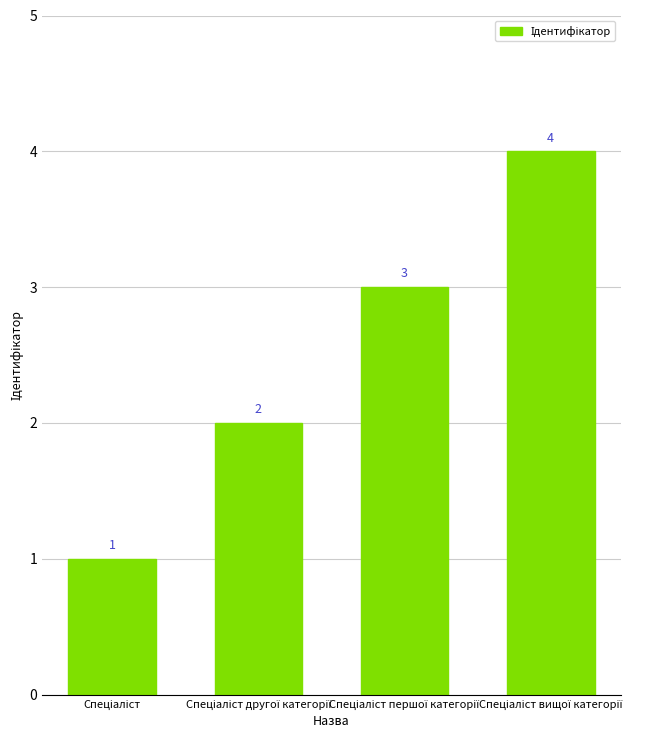

What is the difference between the maximum and minimum values?

3